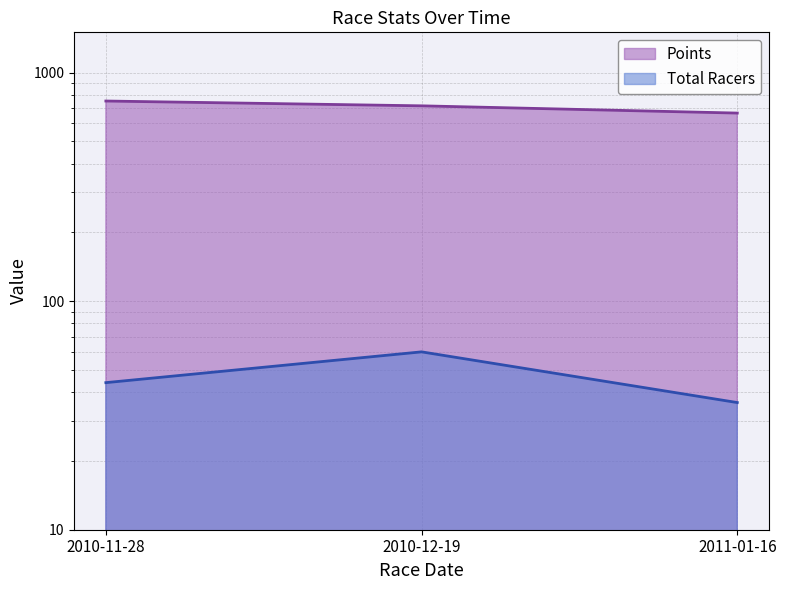

What are all the series names shown in the legend?

Total Racers, Points